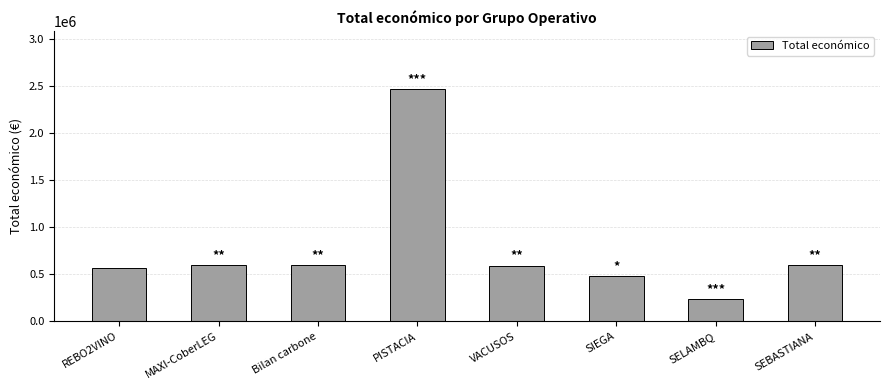

What value does the data have at VACUSOS?

592376